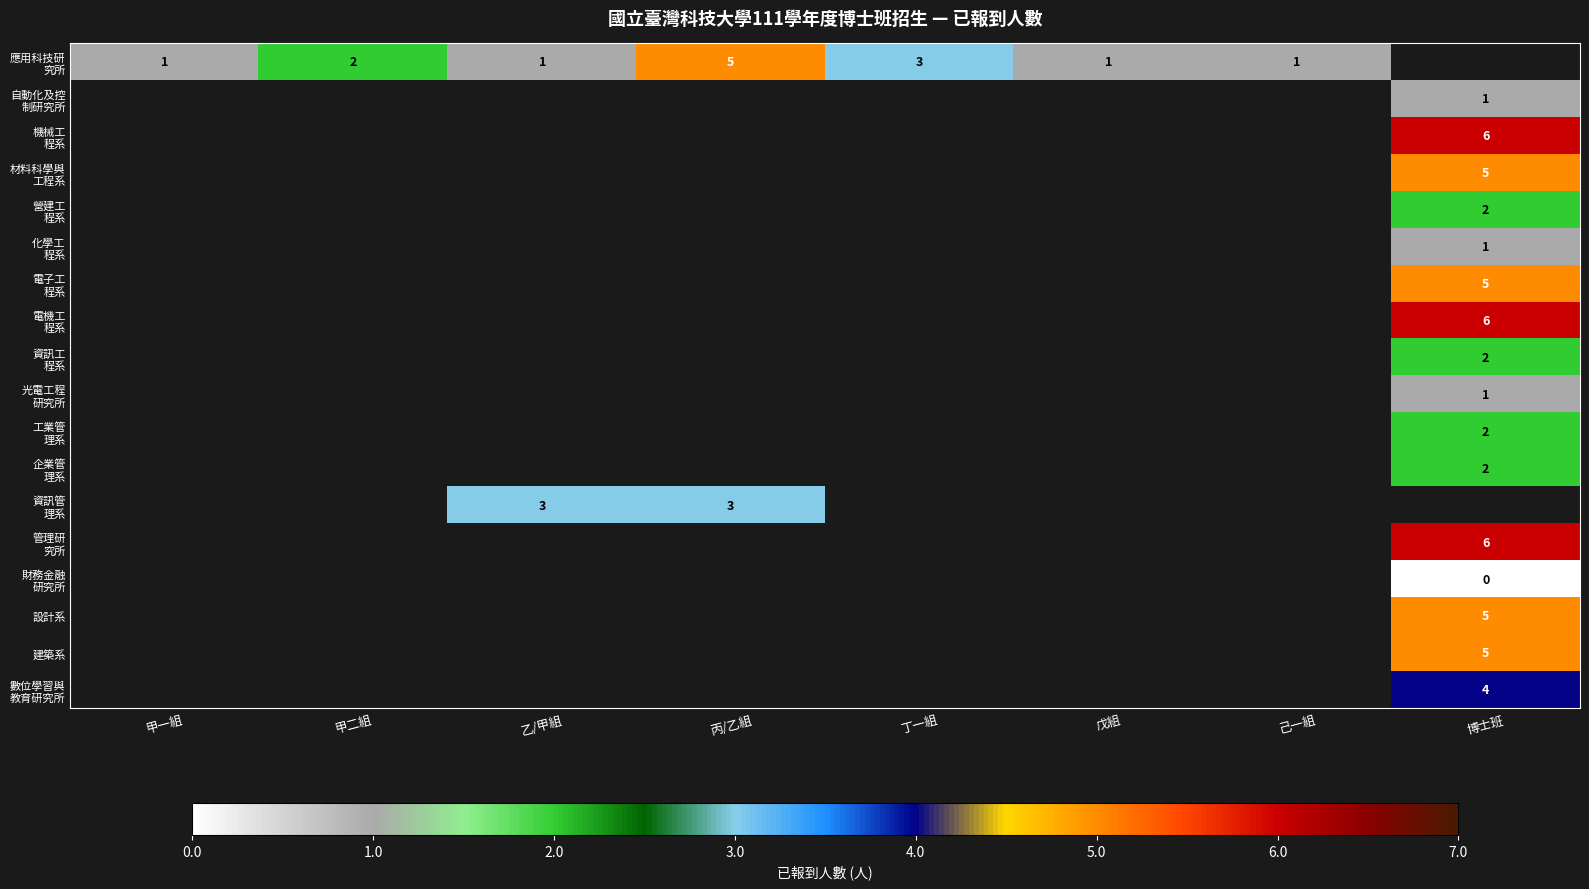

The 建築系 series shows 5 at 博士班. True or false?

True